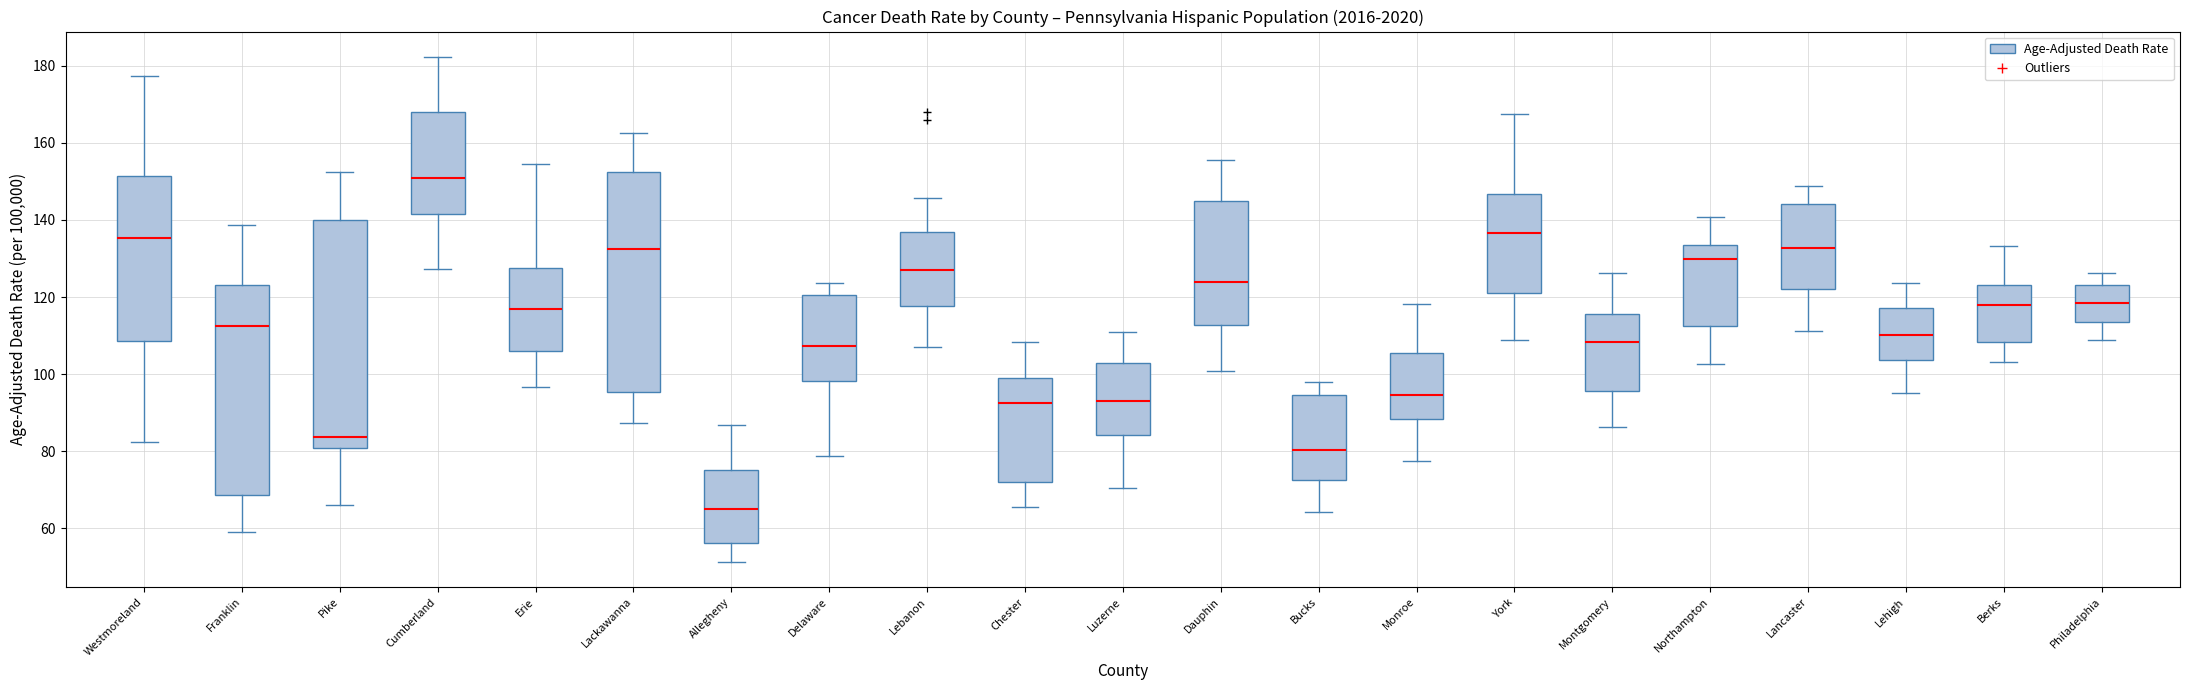

Reading left to right, read every box against the y-axis: the position of its median line, the range the box covers, and the ends of its whiskers. The values are not printed on the chart, so give them approximately, as read against the axis.

Westmoreland: median 136, box 108 to 152, whiskers 82 to 178
Franklin: median 112, box 68 to 124, whiskers 60 to 138
Pike: median 84, box 80 to 140, whiskers 66 to 152
Cumberland: median 150, box 142 to 168, whiskers 128 to 182
Erie: median 116, box 106 to 128, whiskers 96 to 154
Lackawanna: median 132, box 96 to 152, whiskers 88 to 162
Allegheny: median 66, box 56 to 76, whiskers 52 to 86
Delaware: median 108, box 98 to 120, whiskers 78 to 124
Lebanon: median 128, box 118 to 136, whiskers 108 to 146
Chester: median 92, box 72 to 100, whiskers 66 to 108
Luzerne: median 94, box 84 to 102, whiskers 70 to 110
Dauphin: median 124, box 112 to 144, whiskers 100 to 156
Bucks: median 80, box 72 to 94, whiskers 64 to 98
Monroe: median 94, box 88 to 106, whiskers 78 to 118
York: median 136, box 122 to 146, whiskers 108 to 168
Montgomery: median 108, box 96 to 116, whiskers 86 to 126
Northampton: median 130, box 112 to 134, whiskers 102 to 140
Lancaster: median 132, box 122 to 144, whiskers 112 to 148
Lehigh: median 110, box 104 to 118, whiskers 96 to 124
Berks: median 118, box 108 to 124, whiskers 104 to 134
Philadelphia: median 118, box 114 to 122, whiskers 108 to 126